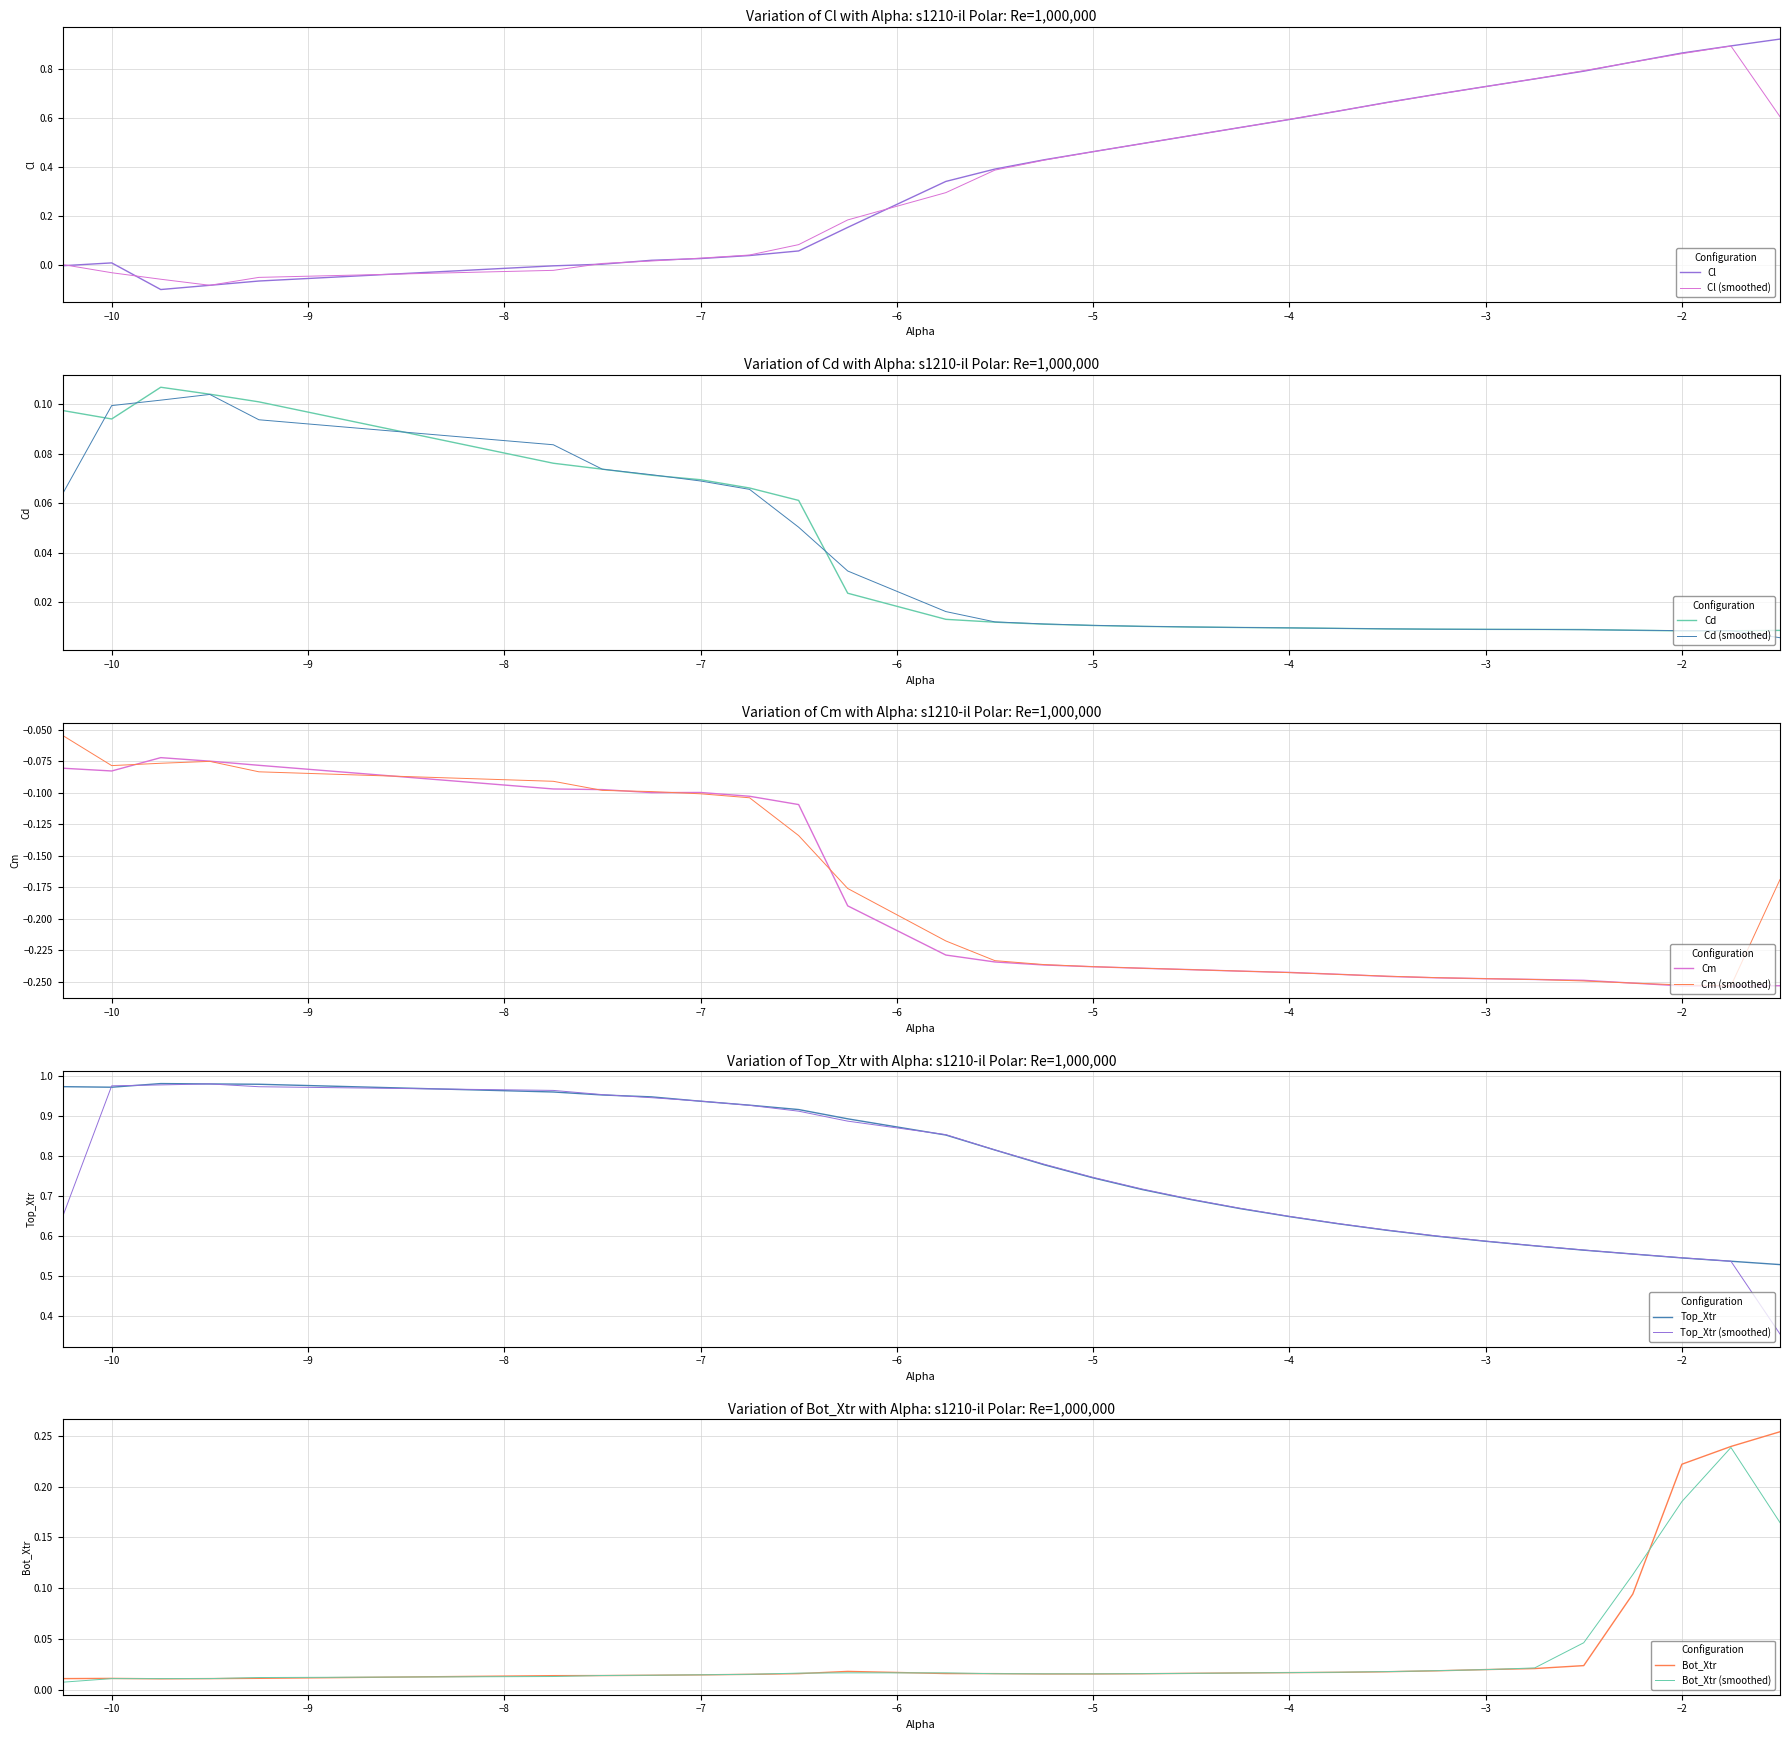

What is the value of the Top_Xtr point at the 21st from the left?

0.6